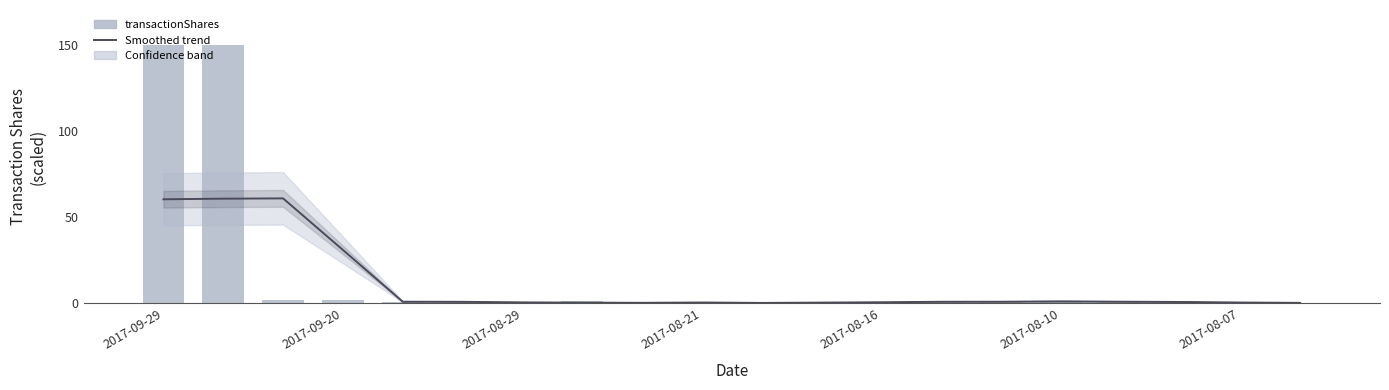

What are all the series names shown in the legend?

Smoothed trend, transactionShares